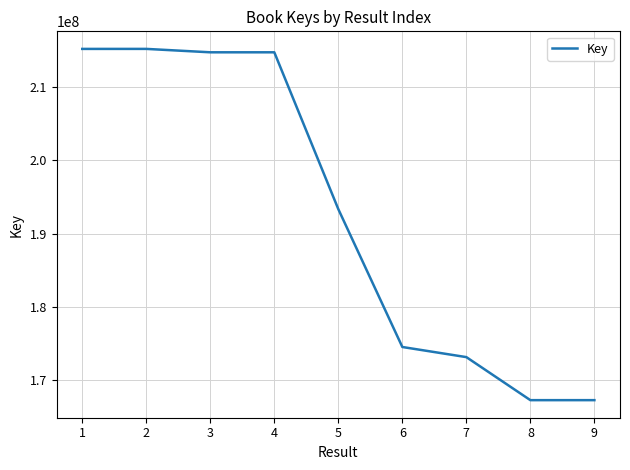

What is the maximum value shown in the chart?

215156020